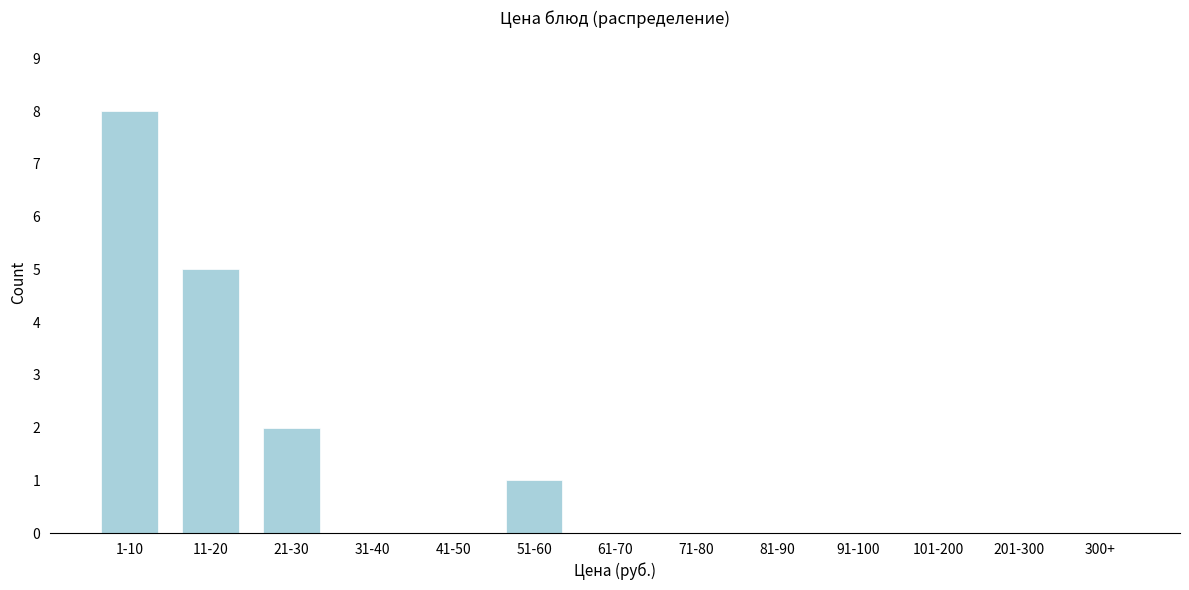

Reading left to right, extract all data points from this chart.

1-10=8	11-20=5	21-30=2	31-40=0	41-50=0	51-60=1	61-70=0	71-80=0	81-90=0	91-100=0	101-200=0	201-300=0	300+=0